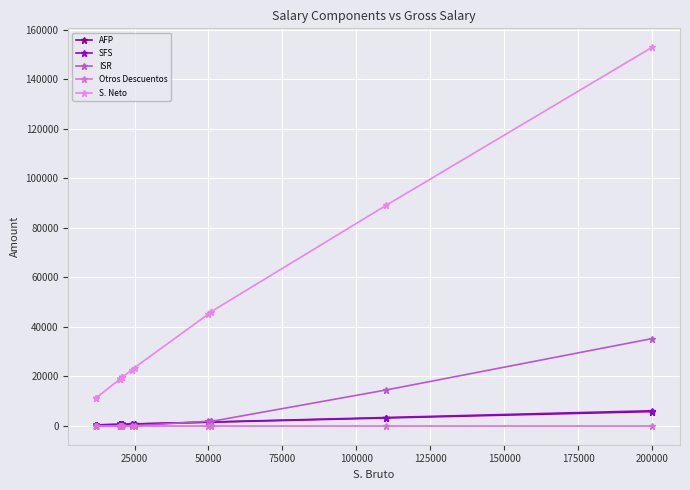

The value of SFS at 100000 is 844.8. True or false?

False